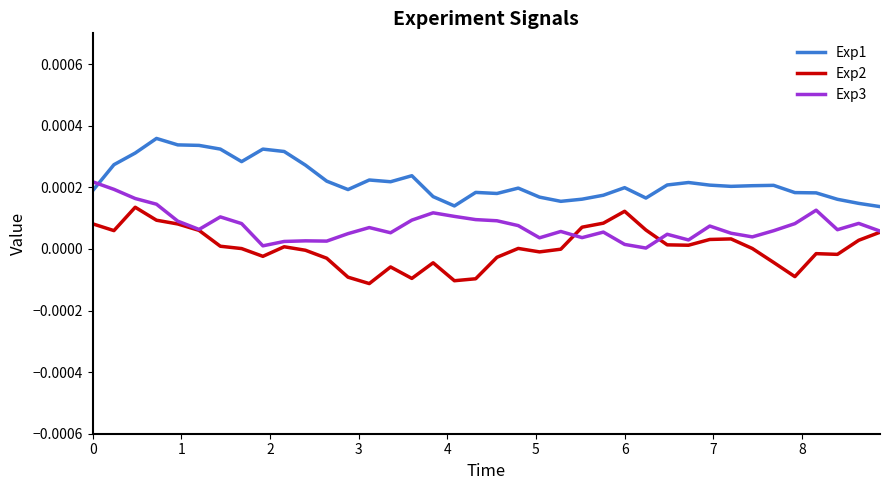

Which series has the largest total across all categories?

Exp1